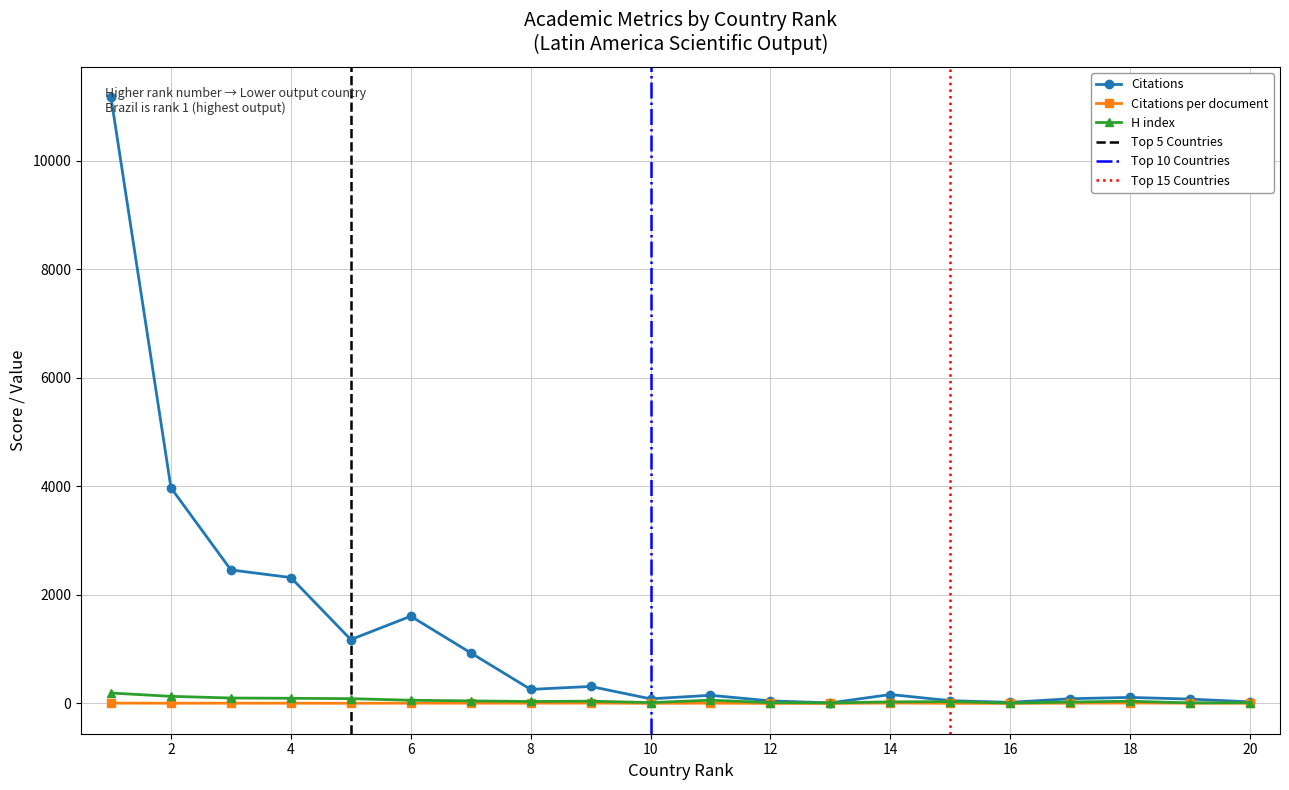

Reading right to left, list all the values displayed in this chart.

Citations: 29.0	80.0	111.0	87.0	20.0	51.0	164.0	10.0	47.0	150.0	85.0	313.0	259.0	932.0	1607.0	1176.0	2319.0	2459.0	3972.0	11163.0
Citations per document: 4.1	5.7	7.9	5.8	1.1	2.7	7.8	0.5	1.6	5.0	2.5	7.0	5.0	4.7	5.3	3.1	4.4	4.4	4.2	6.0
H index: 14.0	10.0	41.0	26.0	7.0	34.0	29.0	10.0	15.0	60.0	16.0	42.0	36.0	47.0	59.0	88.0	95.0	100.0	131.0	192.0